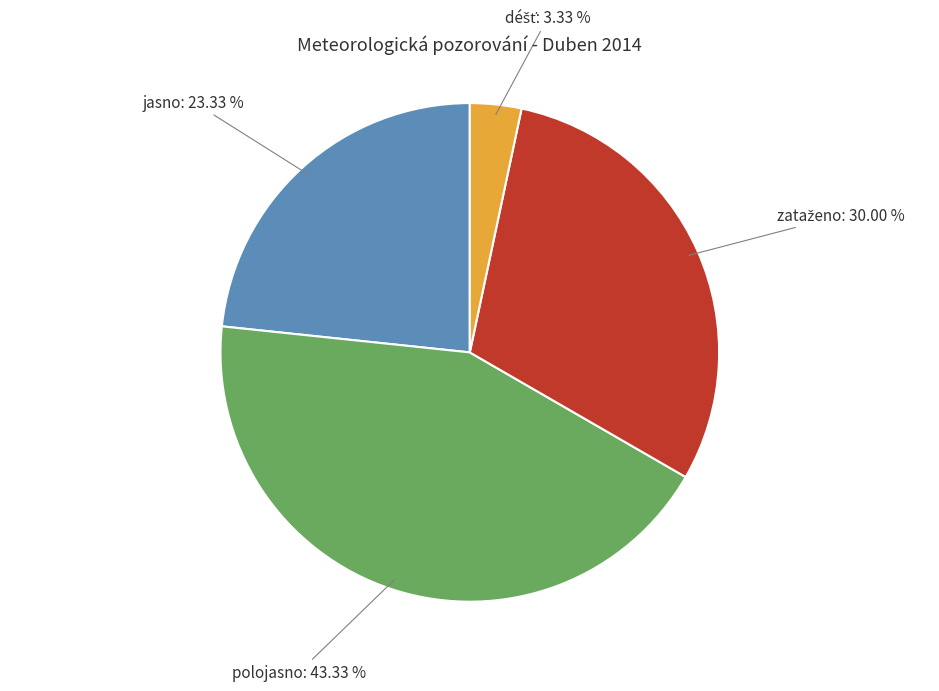

Between jasno and polojasno, which is larger?

polojasno